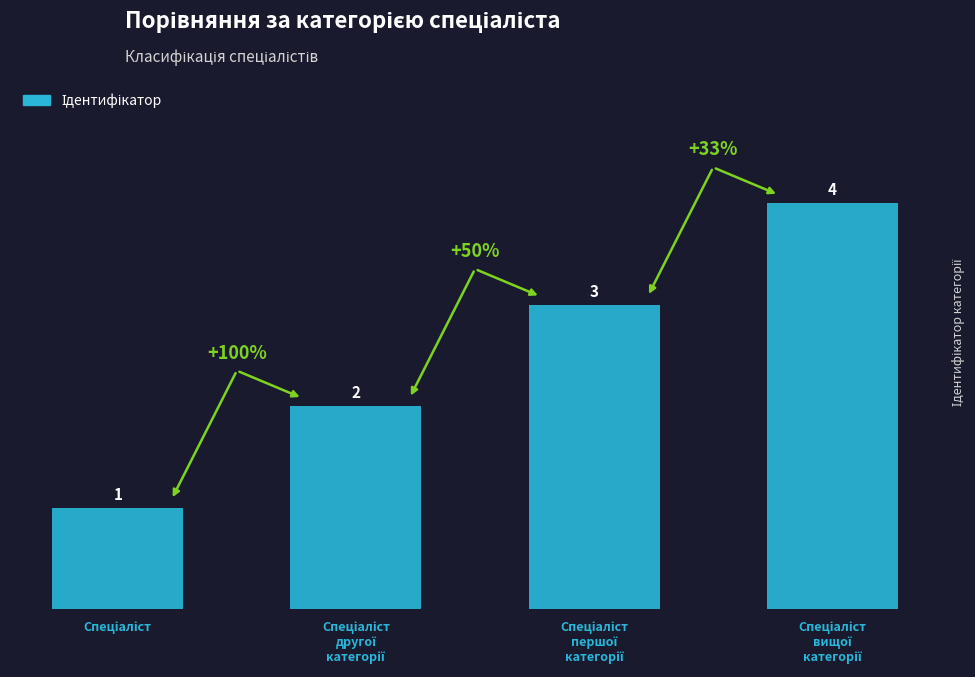

How many values are between 2 and 4?

3